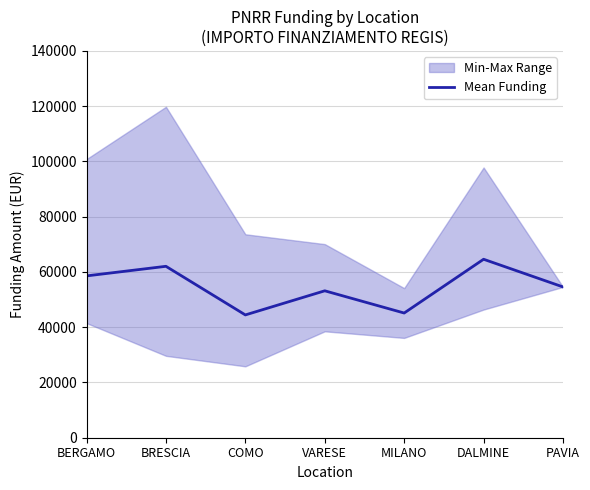

Read the value at BERGAMO.

58575.1